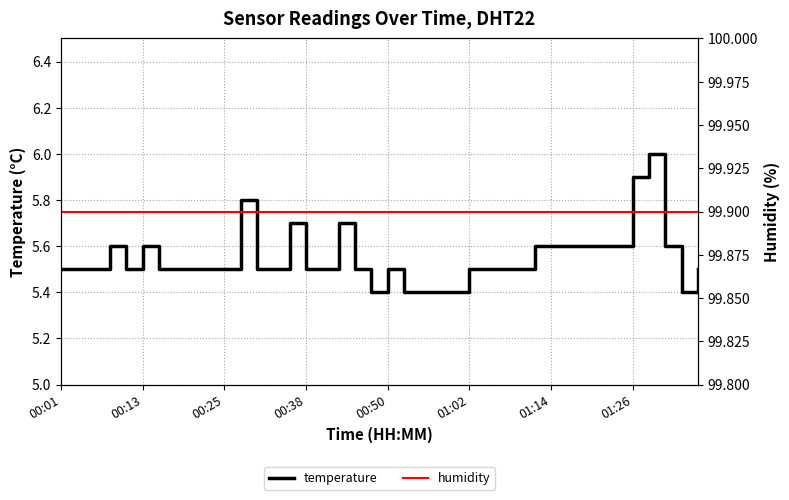

What is the maximum value for temperature?

6.0